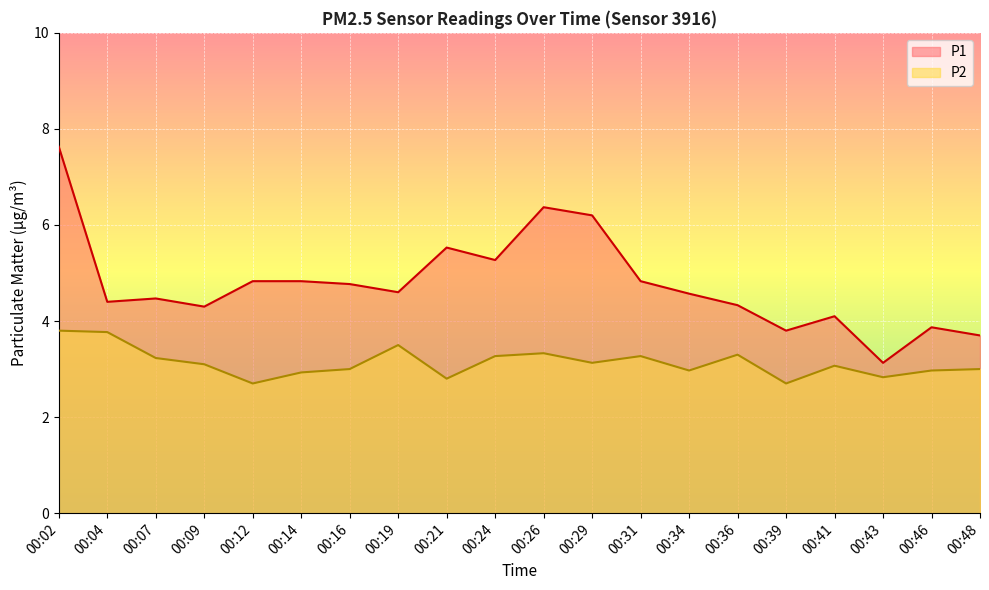

Which series has the largest range (max minus min)?

P1